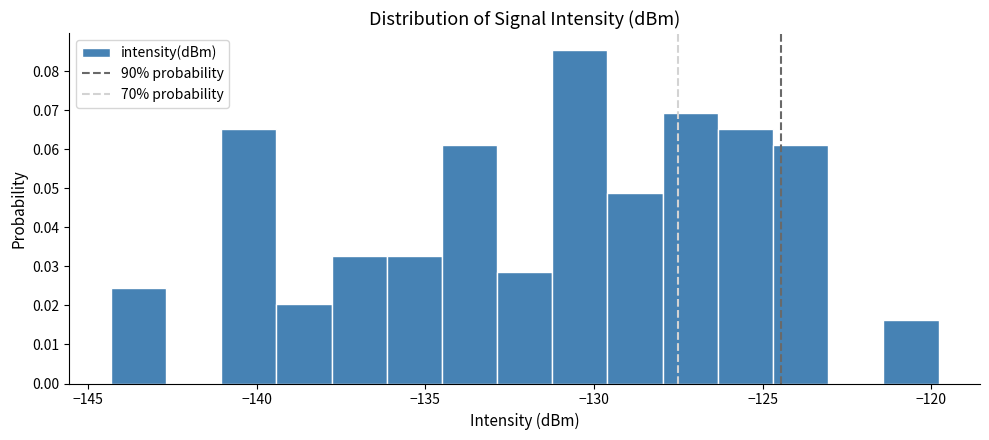

Around what value on the x-axis is the tallest bar? Give the approximate position of its centre, as read against the axis.

-130.5